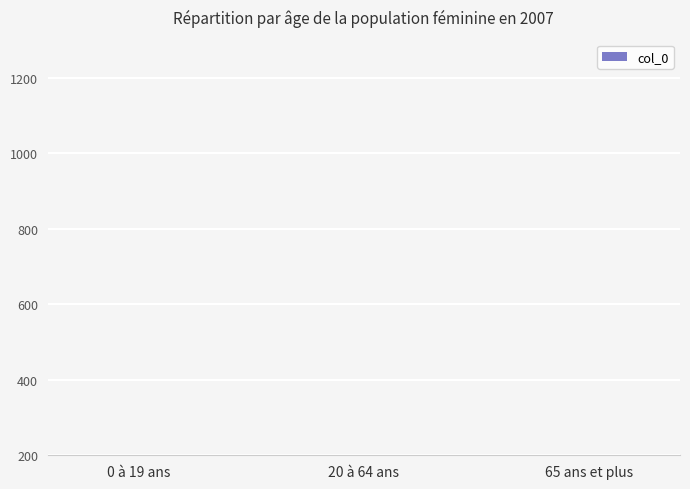

At which label is the value closest to 13?

0 à 19 ans